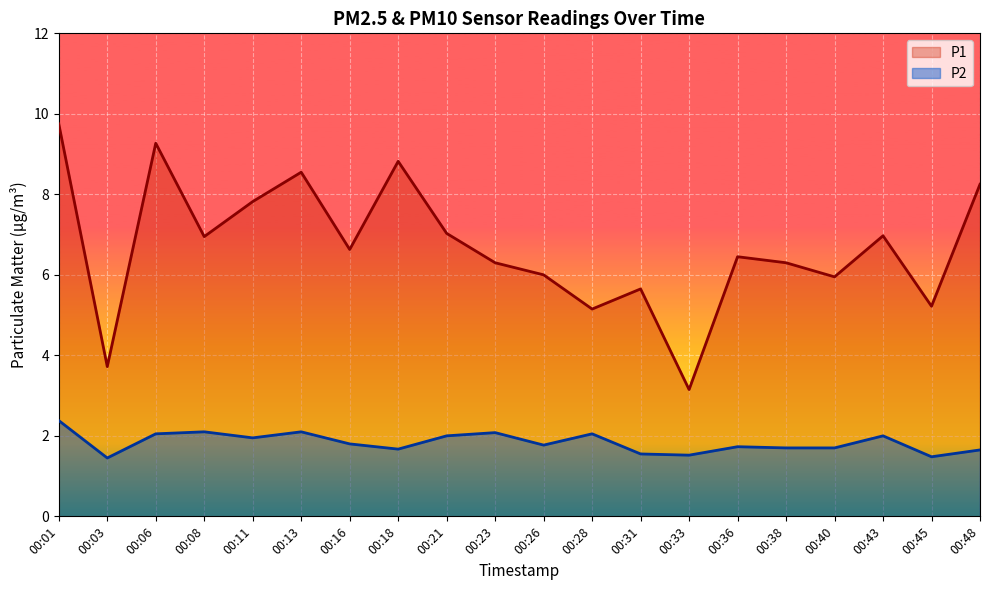

Reading left to right, extract all data points from this chart.

P1: 9.8	3.7	9.3	7.0	7.8	8.6	6.6	8.8	7.0	6.3	6.0	5.2	5.7	3.1	6.5	6.3	6.0	7.0	5.2	8.2
P2: 2.4	1.4	2.0	2.1	1.9	2.1	1.8	1.7	2.0	2.1	1.8	2.0	1.6	1.5	1.7	1.7	1.7	2.0	1.5	1.6